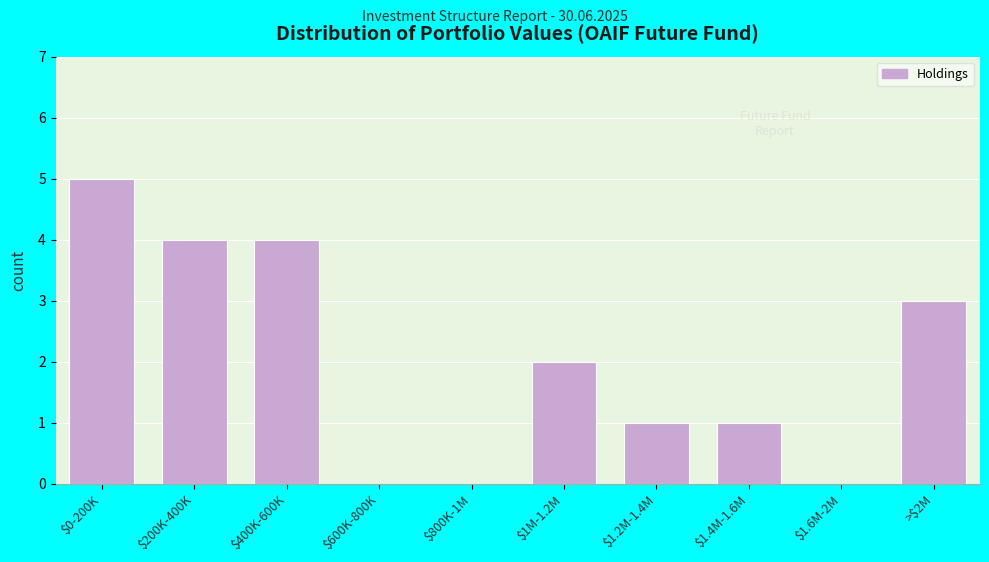

The chart shows a value of 4 at $200K-400K. True or false?

True